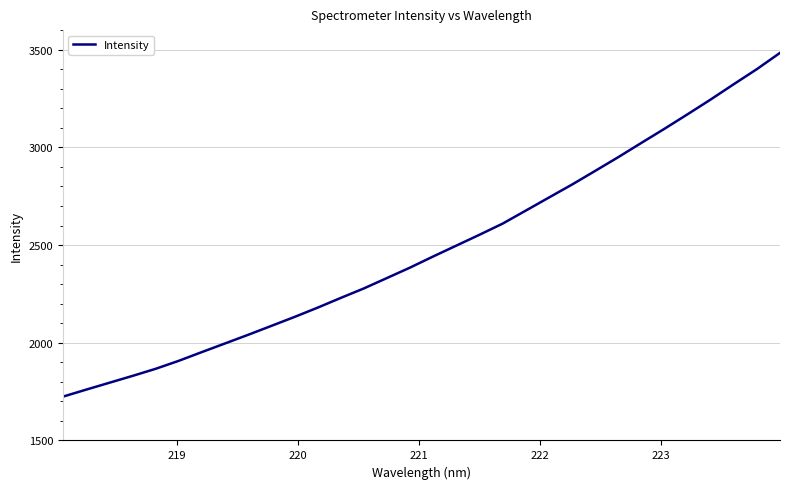

What is the greatest value displayed?

3483.5